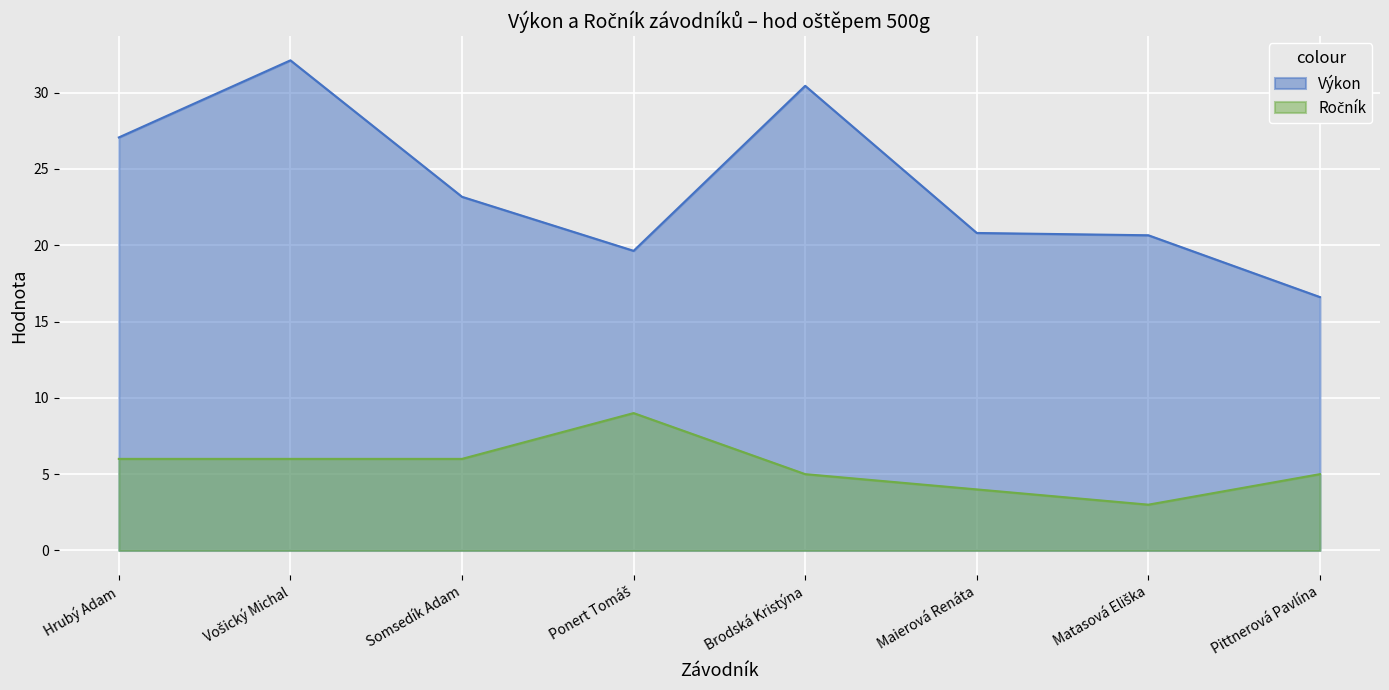

At which category does Ročník reach its first local valley?

Matasová Eliška